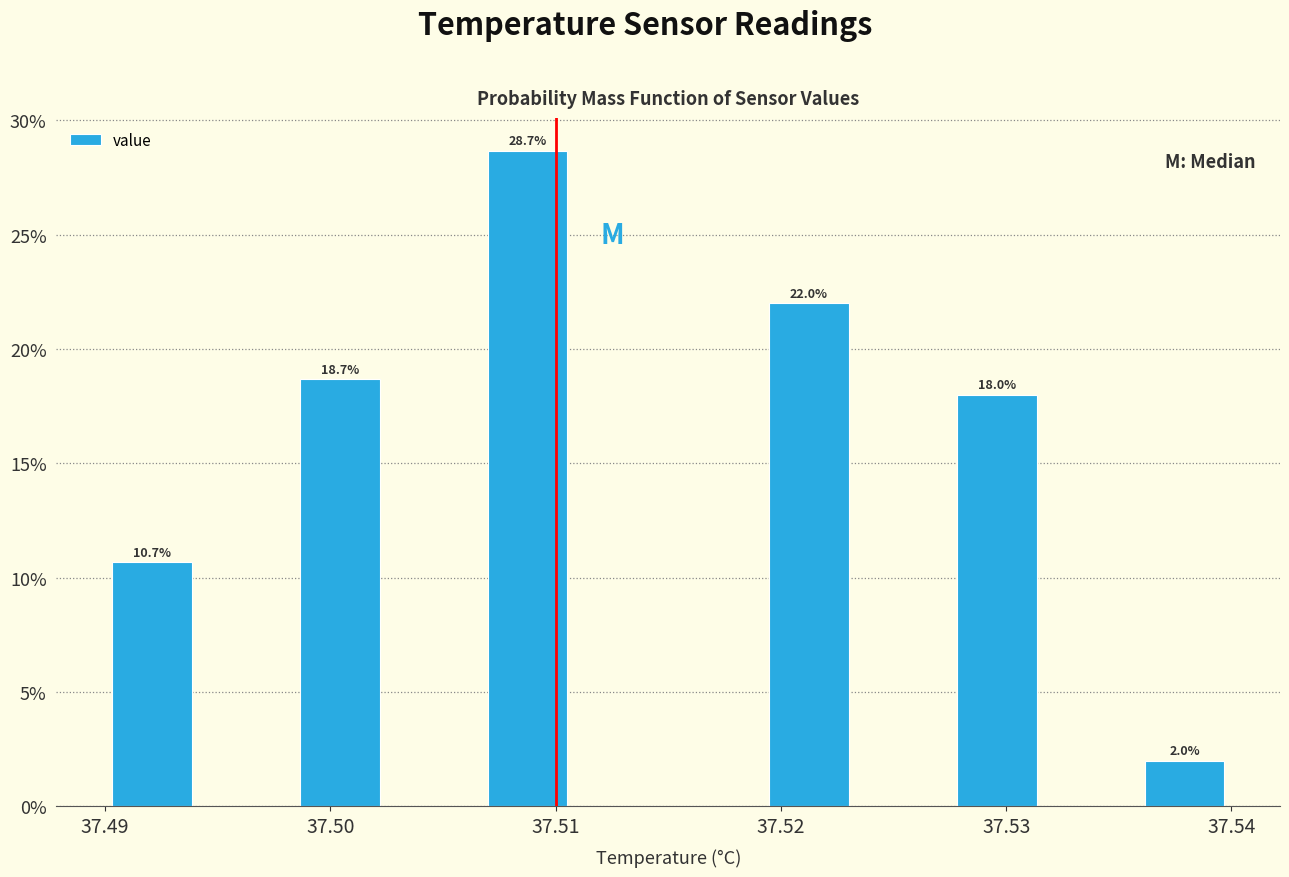

Which range on the x-axis has the tallest bar?

37.507 to 37.511